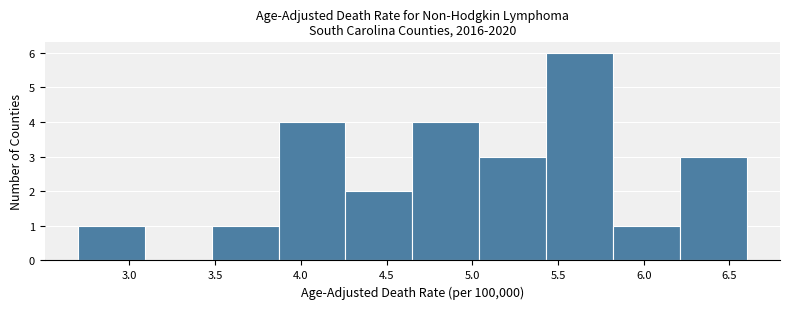

Reading left to right, list every bar in this chart as the range it spans on the x-axis followed by its height. Neither the bar edges nor the heights are printed on the chart, so give them approximately, as read against the axes.

2.70 to 3.09: 1
3.09 to 3.48: 0
3.48 to 3.87: 1
3.87 to 4.26: 4
4.26 to 4.65: 2
4.65 to 5.04: 4
5.04 to 5.43: 3
5.43 to 5.82: 6
5.82 to 6.21: 1
6.21 to 6.60: 3